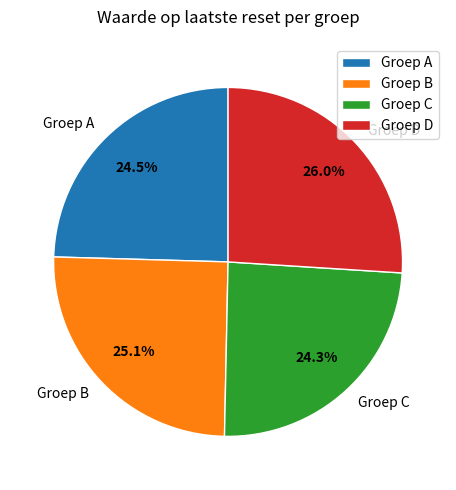

Count the number of slices in the pie.

4